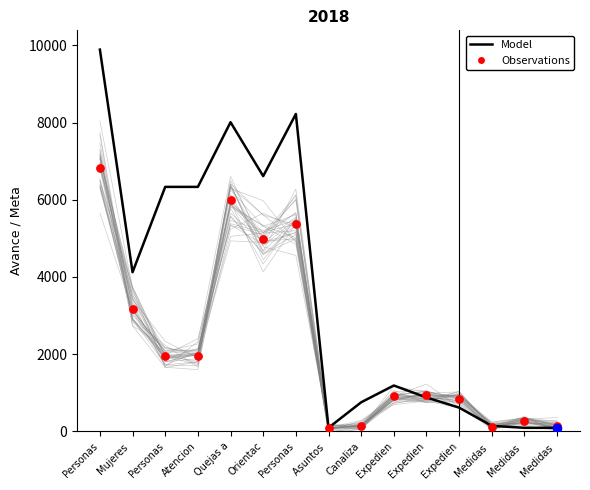

Which series has the largest total across all categories?

Model